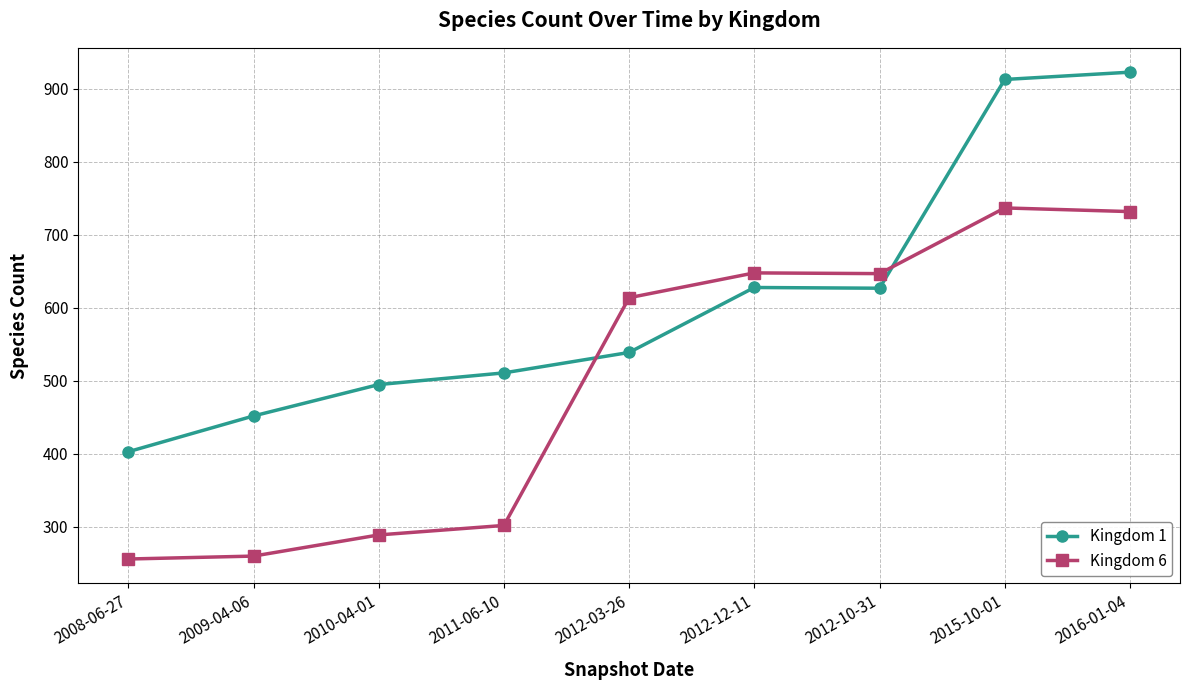

List the series in order of their peak value, lowest first.

Kingdom 6, Kingdom 1